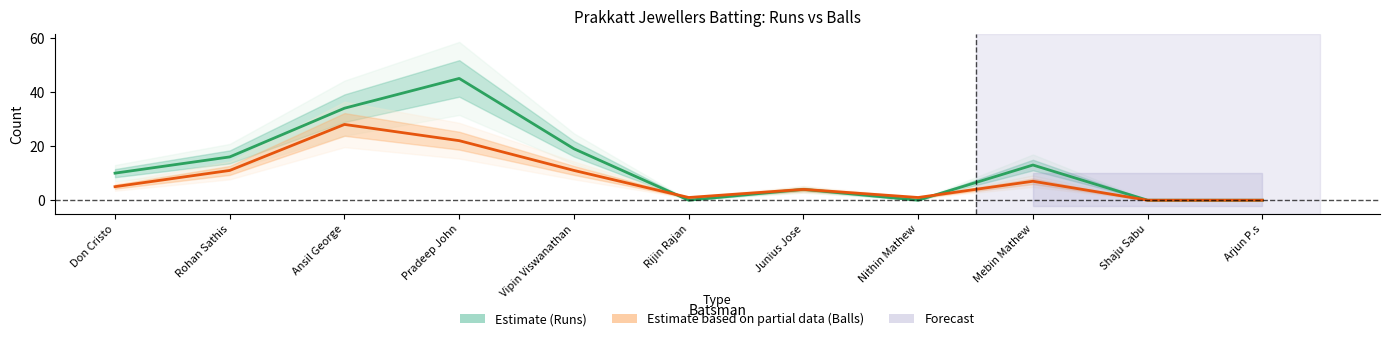

At which category is the sum across all series the highest?

Pradeep John